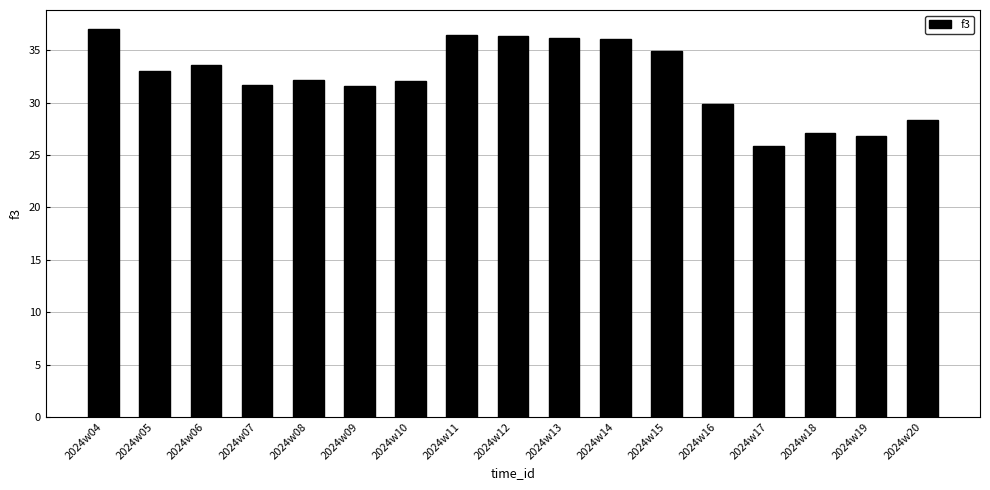

Between 2024w20 and 2024w17, which is larger?

2024w20